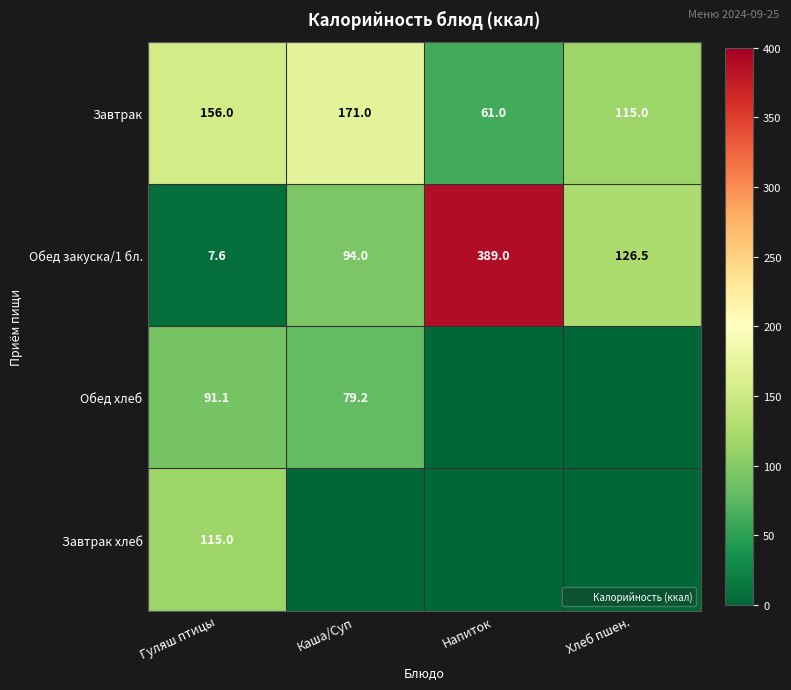

What is the sum of the Завтрак values at Каша/Суп and Хлеб пшен.?

286.0